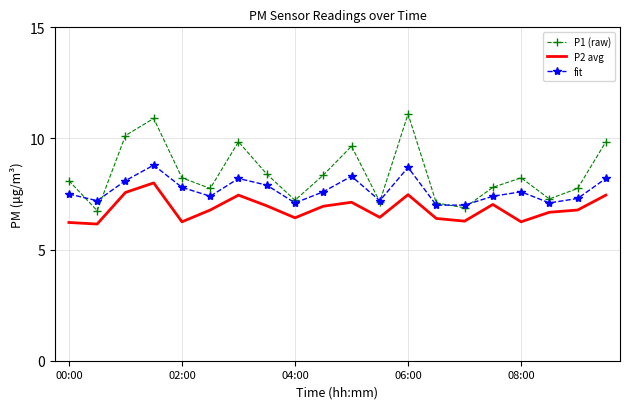

True or false: P2 avg and P1 (raw) cross at least once.

False